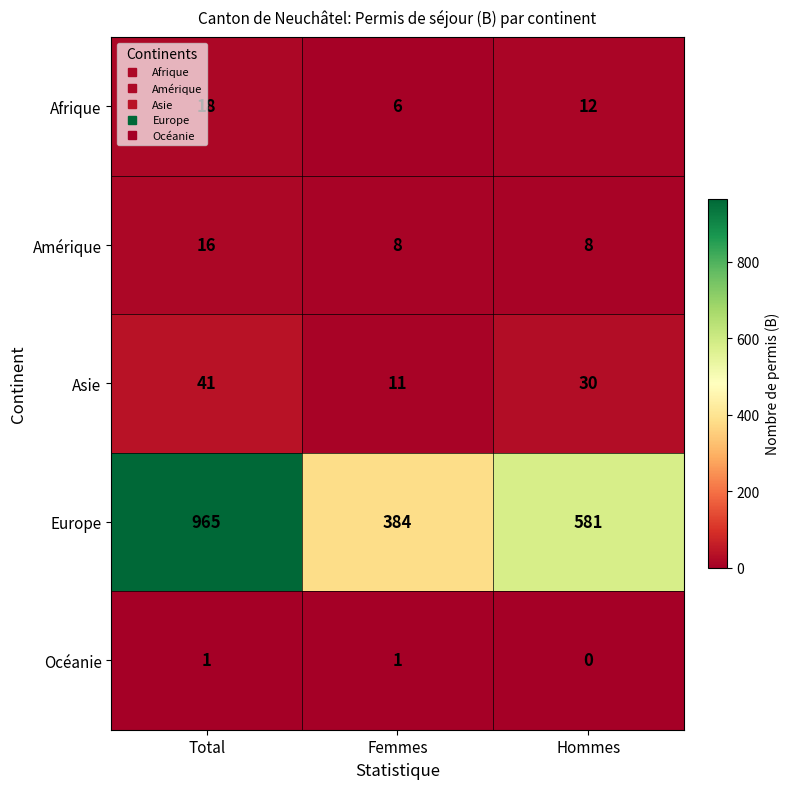

Which series changed the most between Femmes and Hommes?

Europe